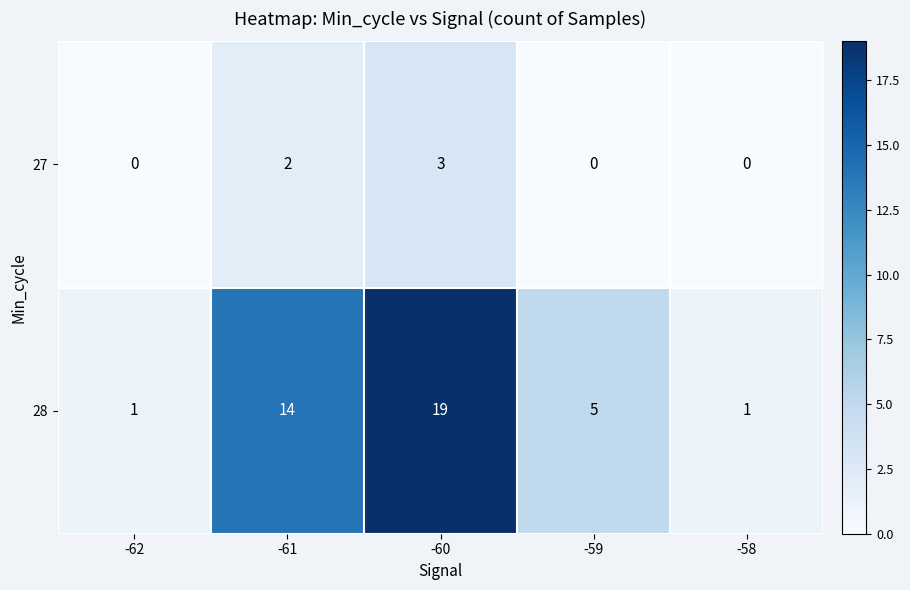

List the series in order of their peak value, lowest first.

27, 28